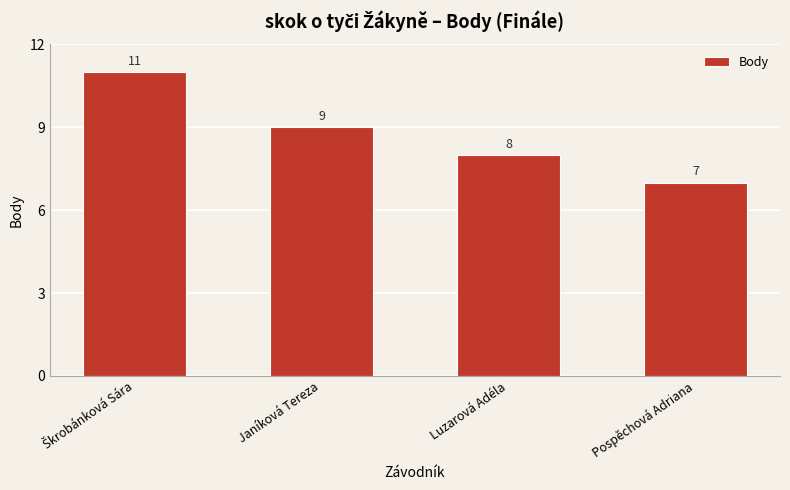

What is the average value?

9